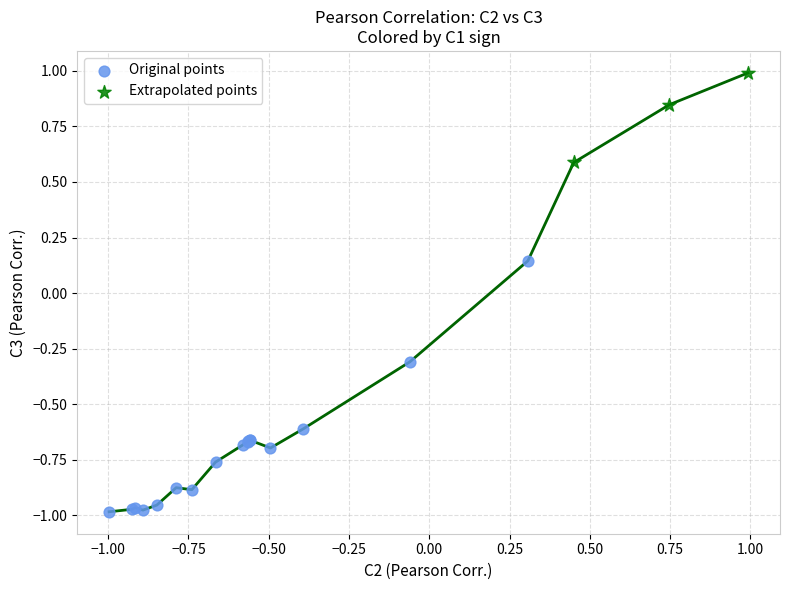

Which series reaches the minimum Y coordinate?

Original points